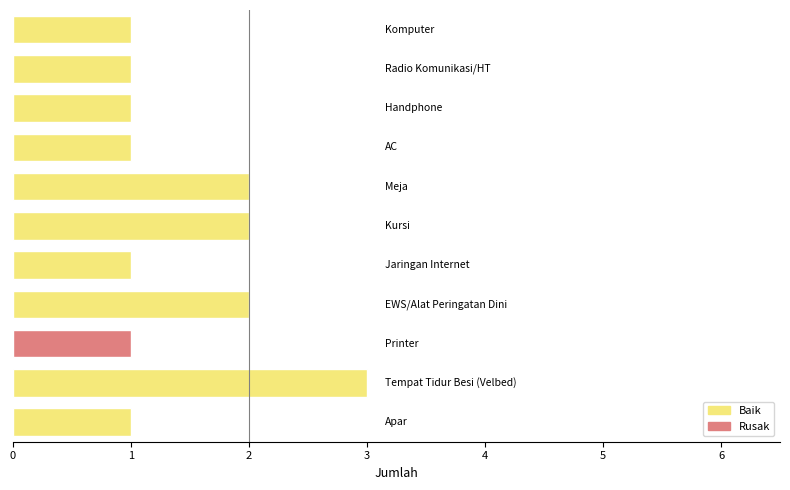

What is the sum of all values?

16